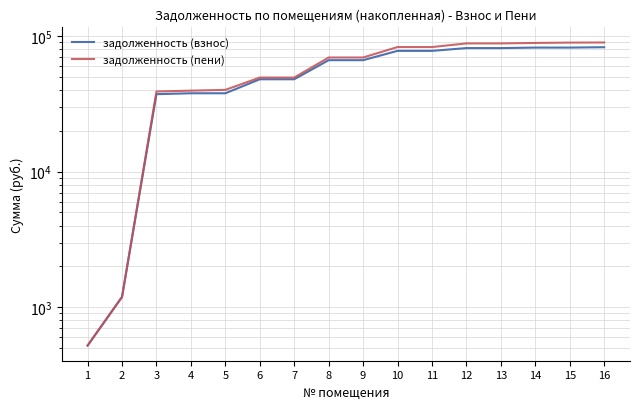

The value of задолженность (взнос) at 9 is 66435.5. True or false?

True